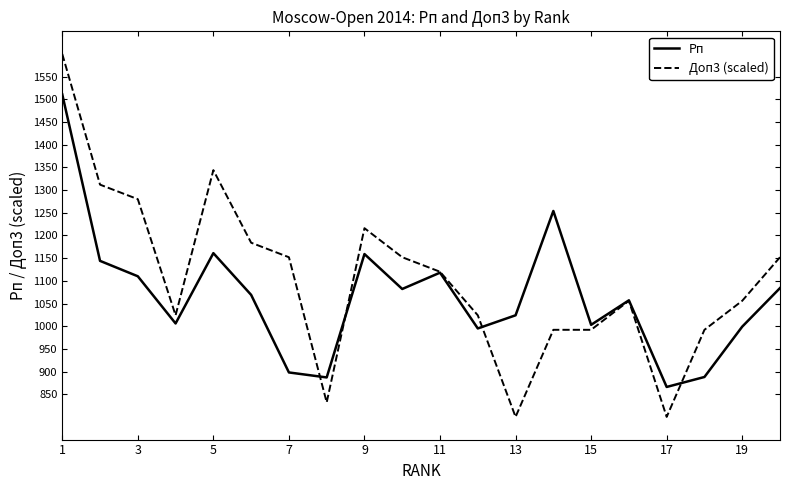

What is the average value of the Доп3 (scaled) series?

1104